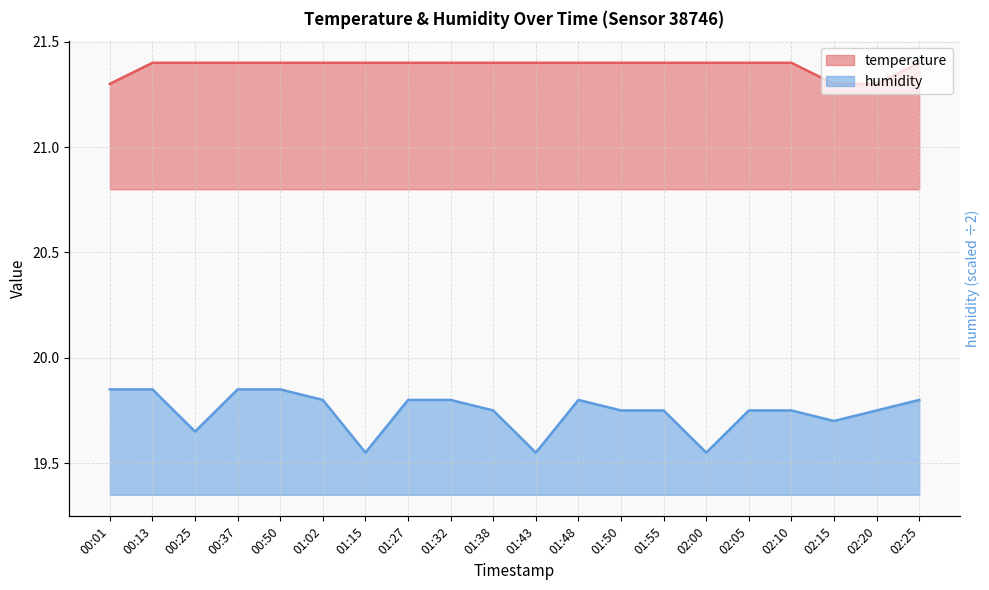

The temperature series shows 36.9 at 02:20. True or false?

False